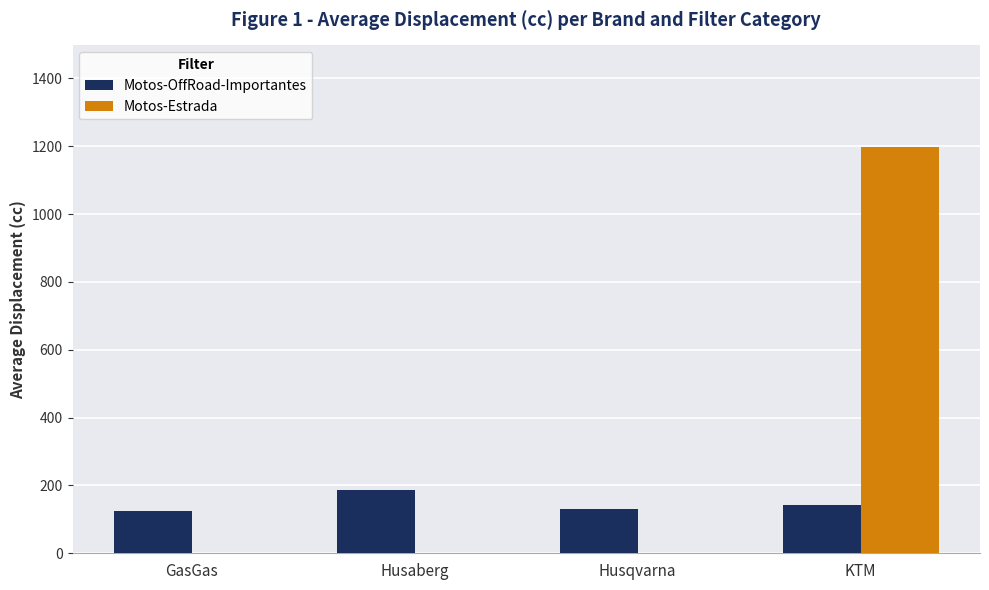

Is it true that Motos-Estrada equals 1198 at KTM?

True